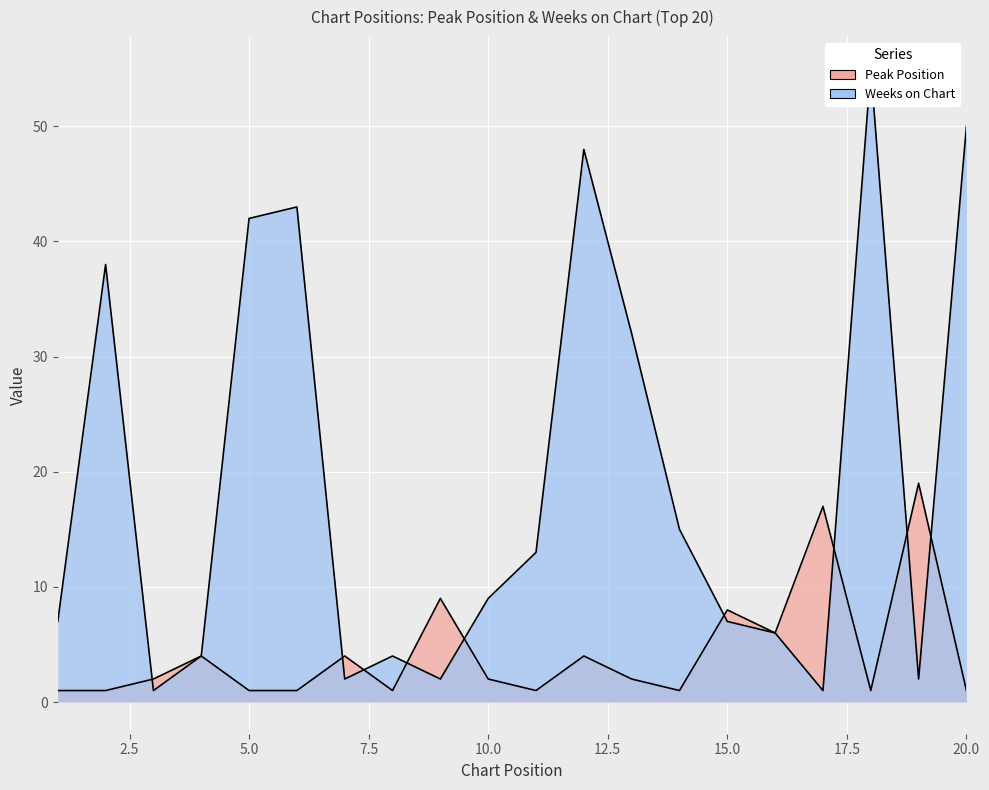

At which category does the chart reach its minimum across all series?

1